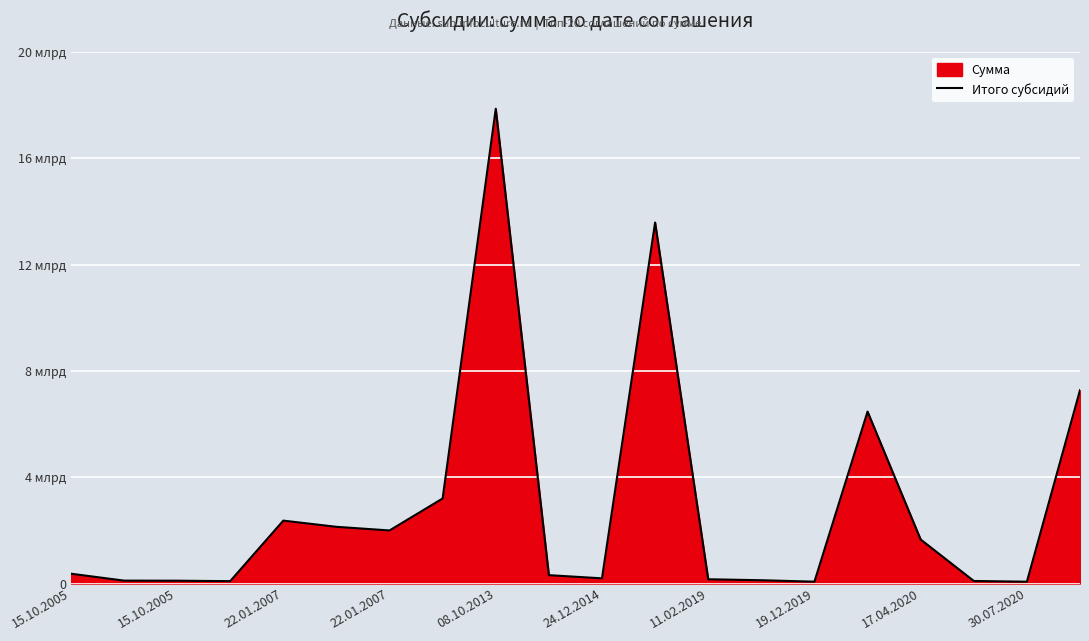

Which category has the highest value across all series?

08.10.2013